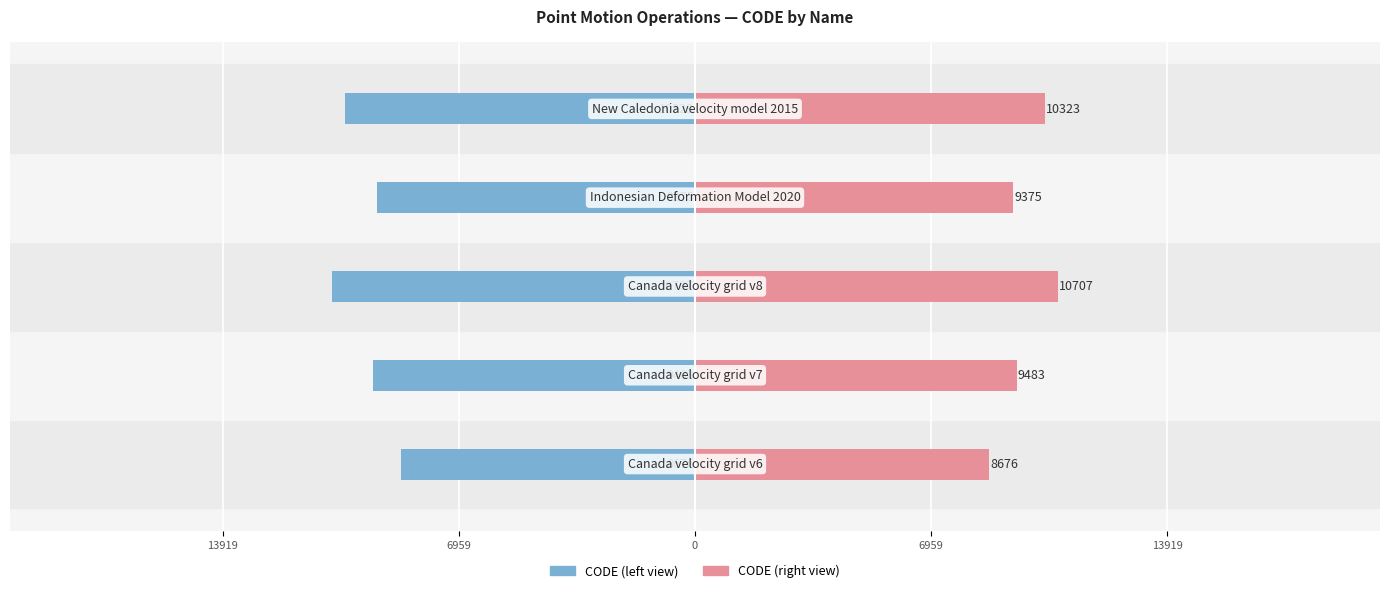

Which series changed the most between 6959 and 13919?

CODE (left)